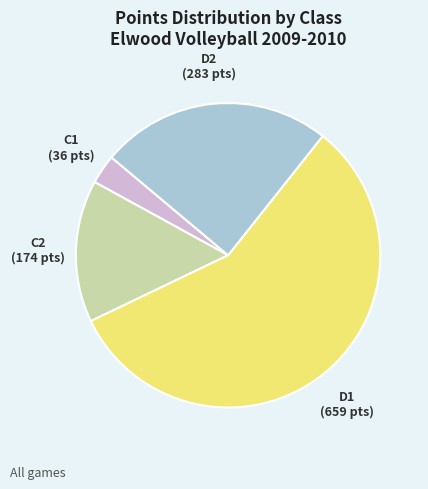

Which has a higher value, C2 or D1?

D1